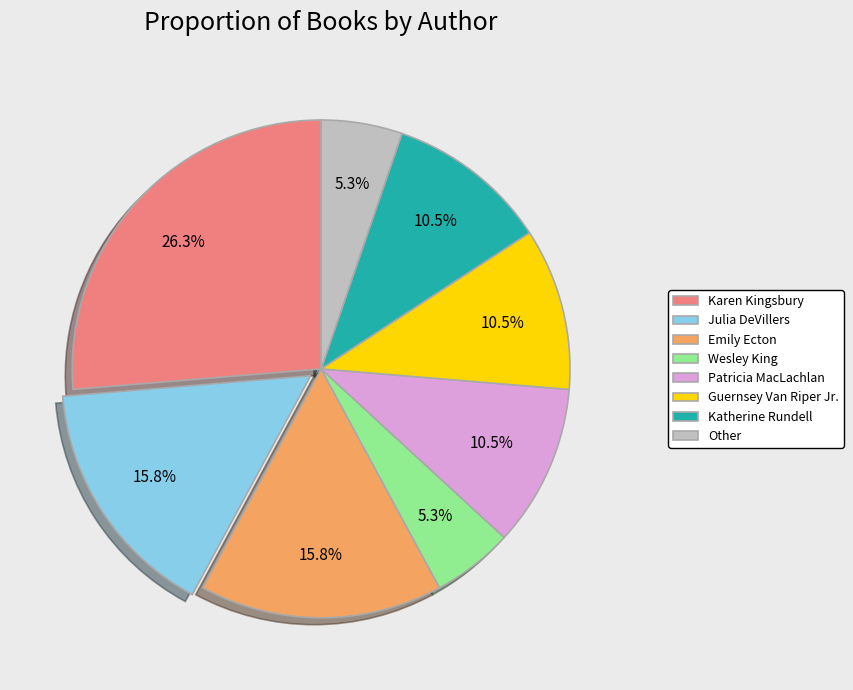

To the nearest percent, what is the average slice percentage?

12%